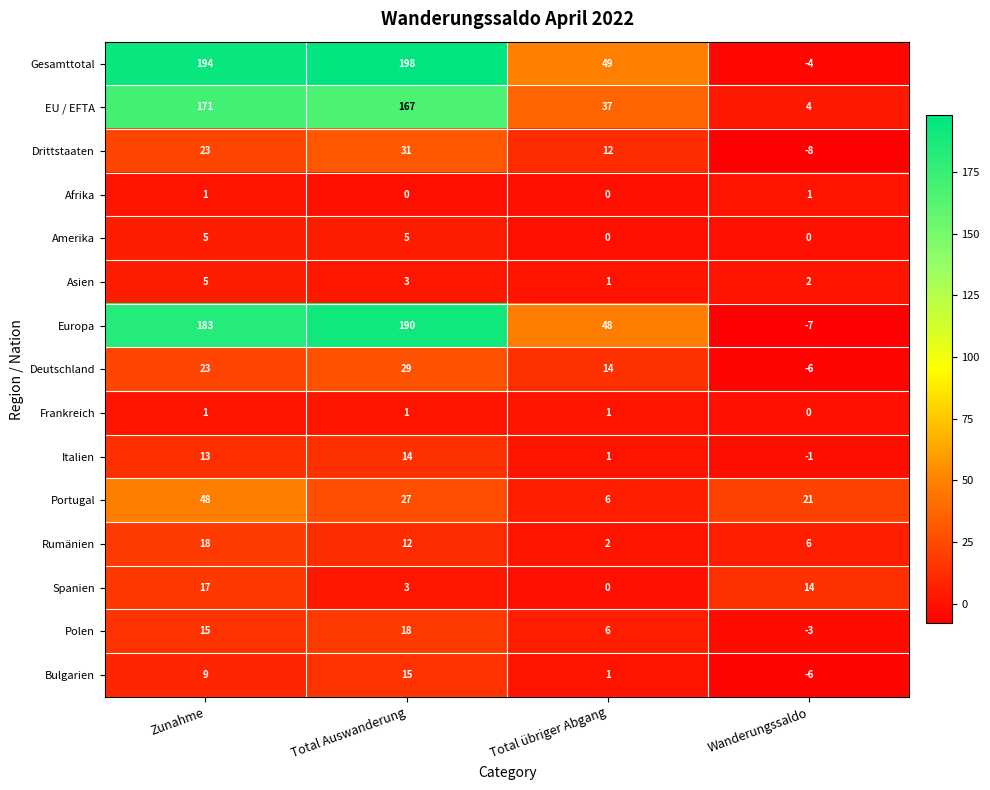

The Spanien series shows 5 at Wanderungssaldo. True or false?

False